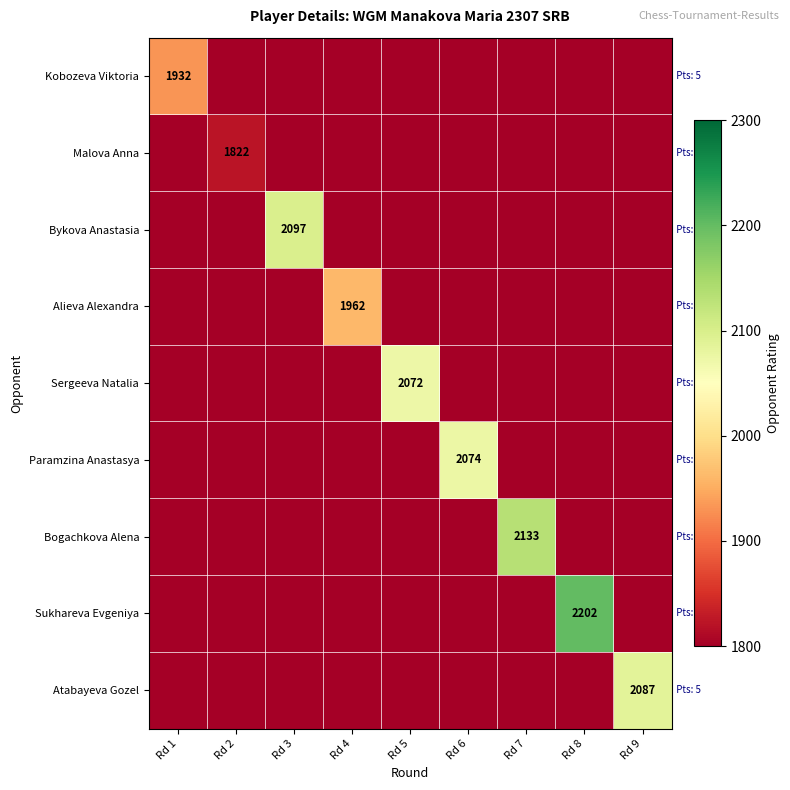

At which label does Sergeeva Natalia reach its peak?

Rd 5